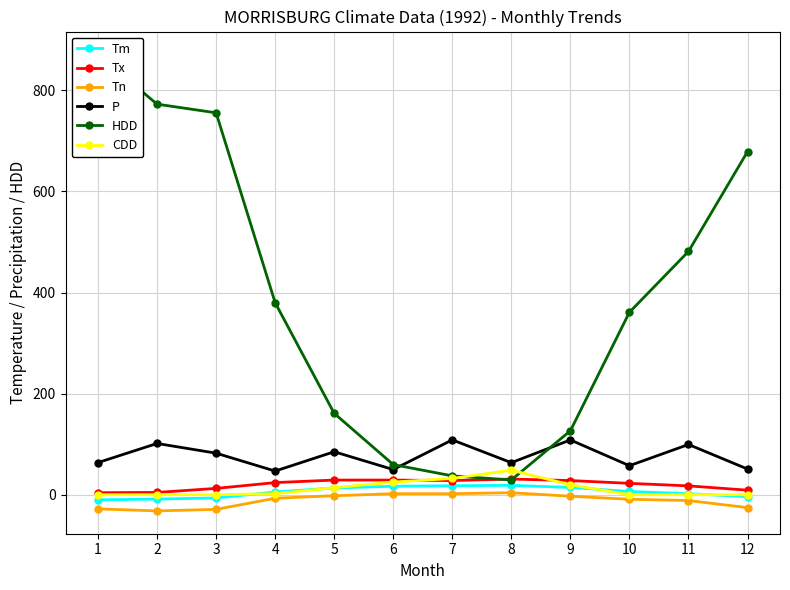

What is the approximate value of Tm at 8?

18.6